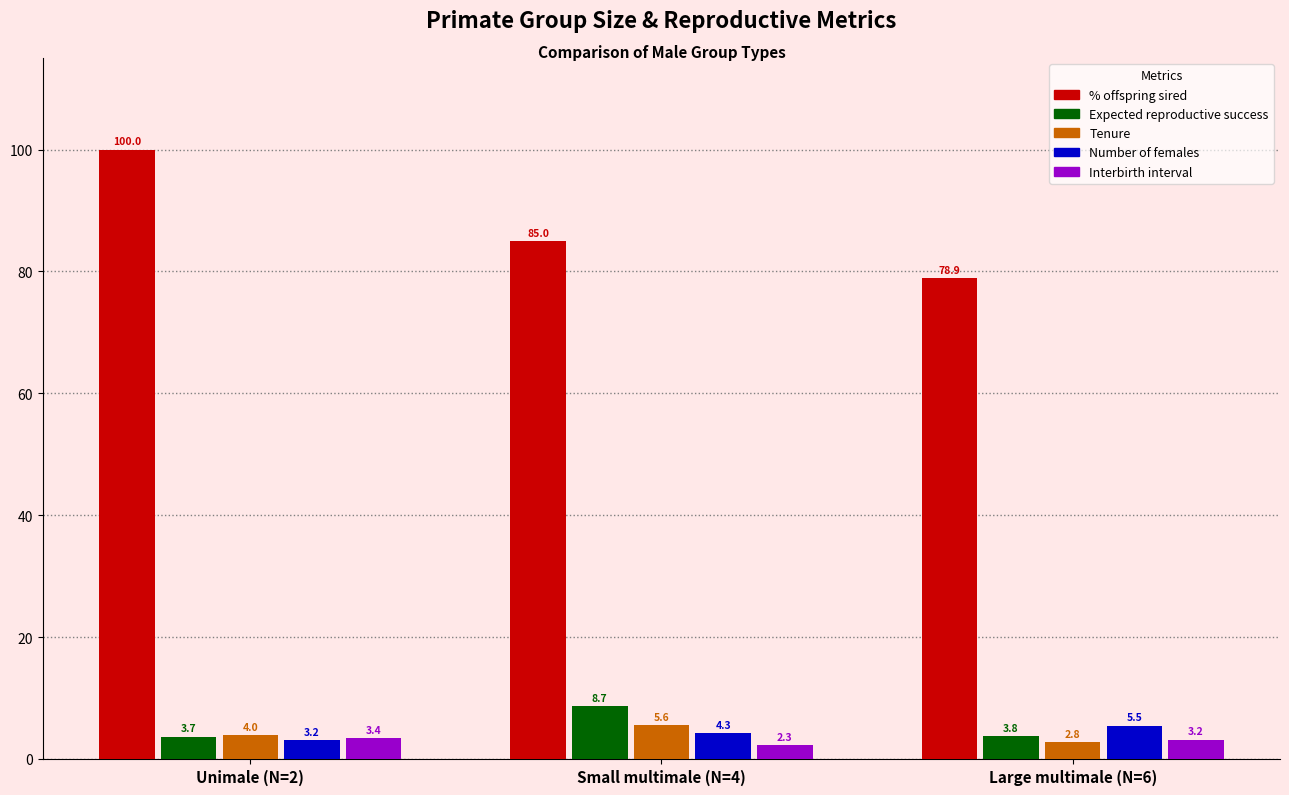

Rank the categories by Expected reproductive success value from highest to lowest.

Small multimale (N=4), Large multimale (N=6), Unimale (N=2)